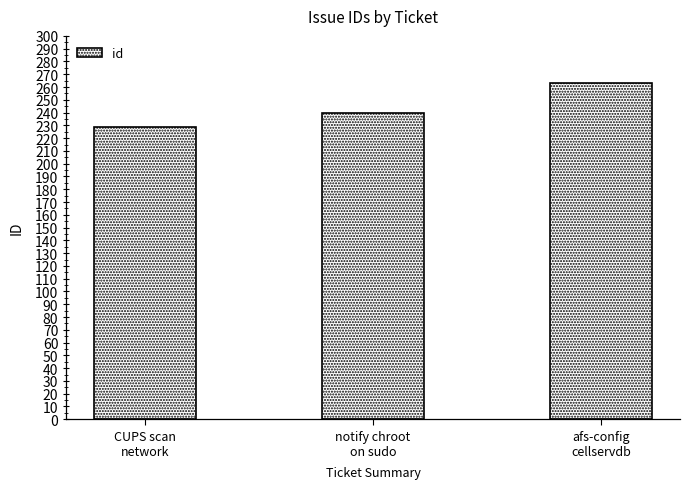

List the labels in order of value, smallest first.

CUPS scan
network, notify chroot
on sudo, afs-config
cellservdb